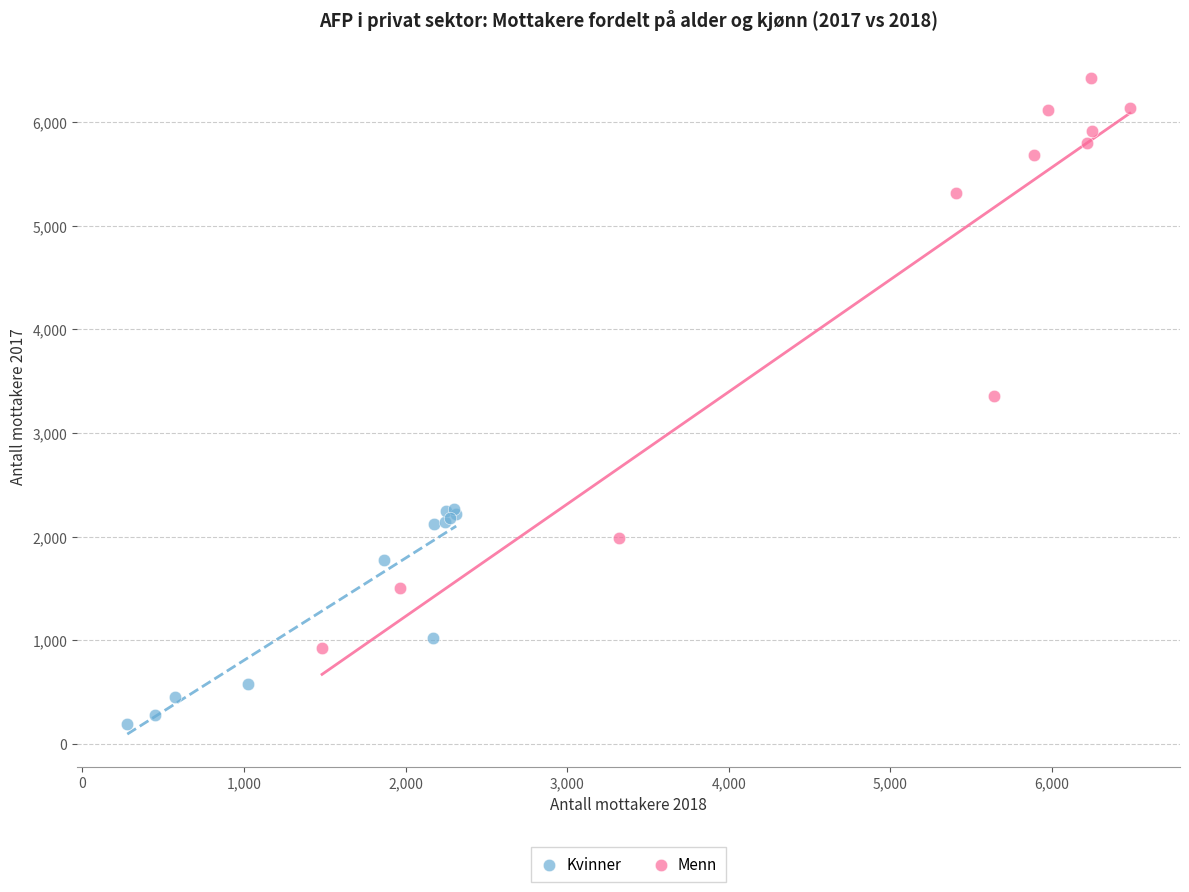

Which series has the widest spread of Y values?

Menn